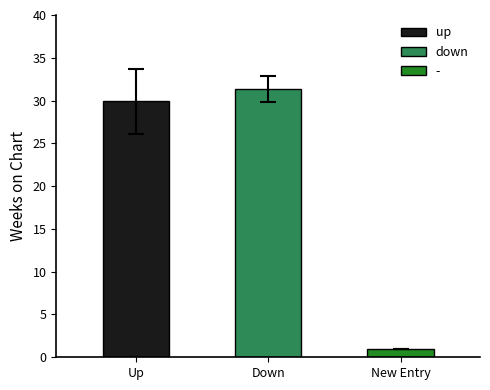

The value of Mean Peak Position at down is 1. True or false?

False